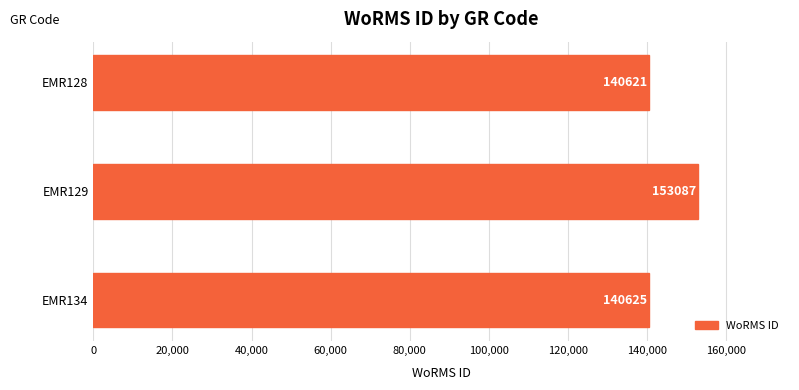

Are the bars grouped side by side (vs. stacked)?

No